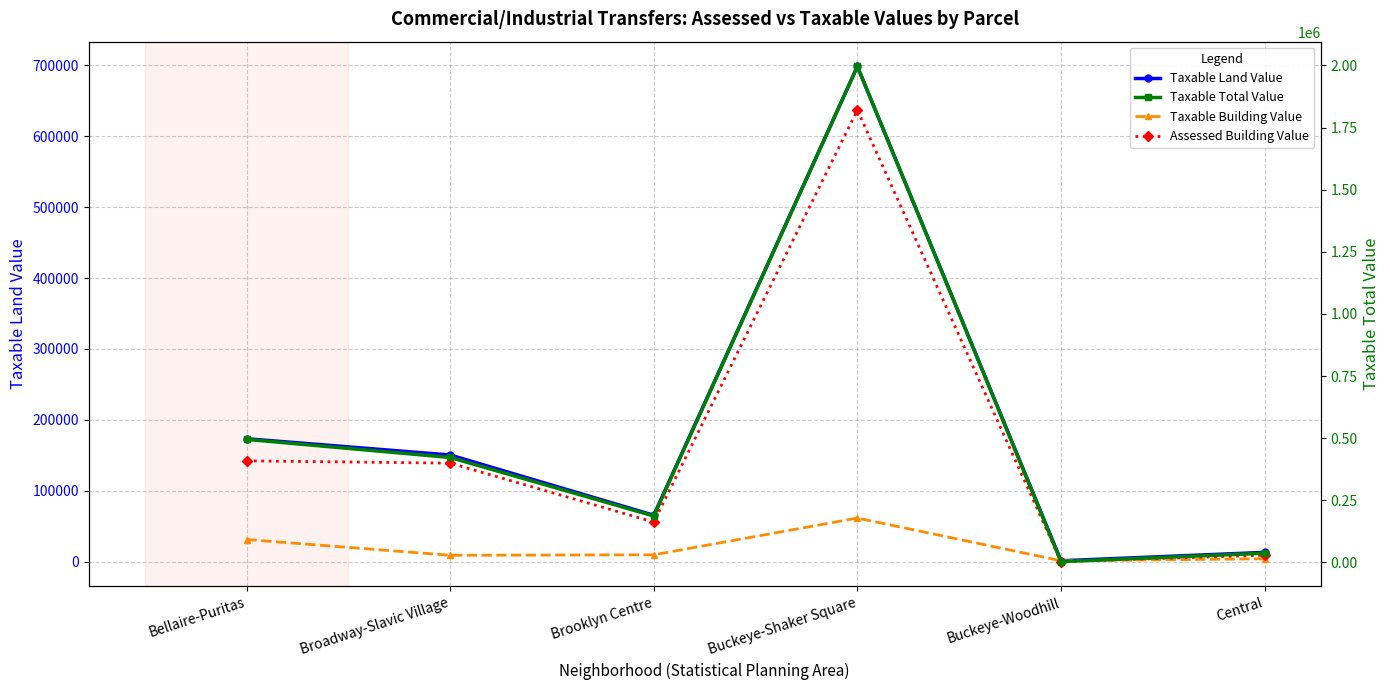

What is the label of the 1st point from the left?

Bellaire-Puritas